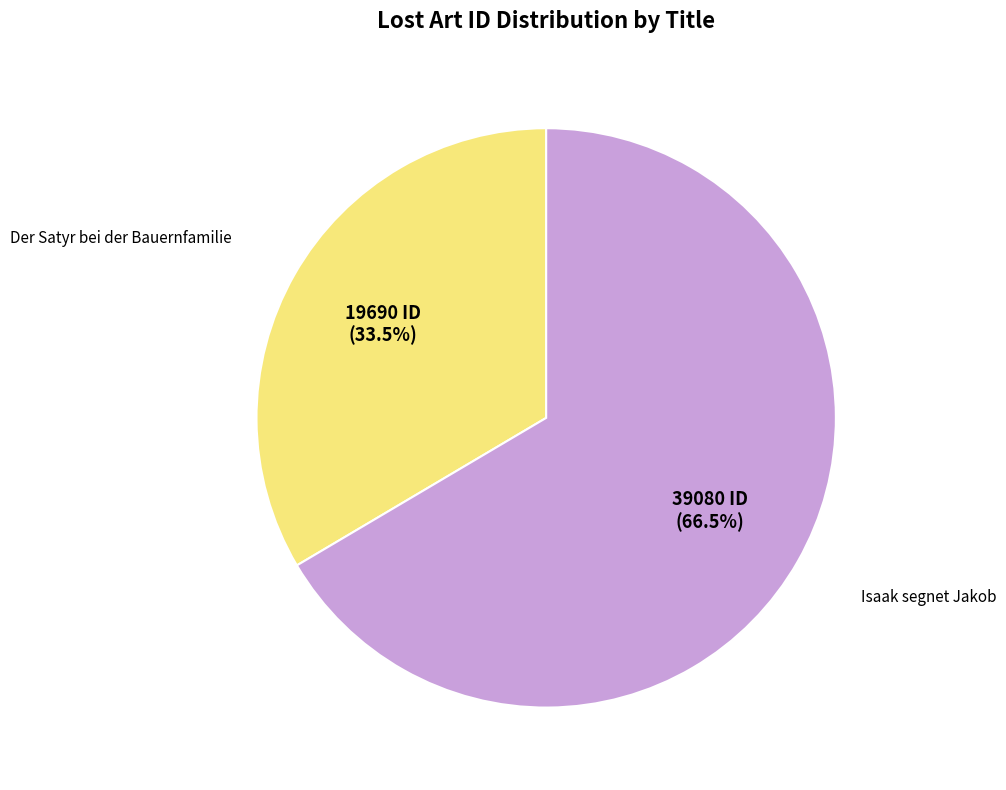

What is the largest slice in the pie chart?

Isaak segnet Jakob